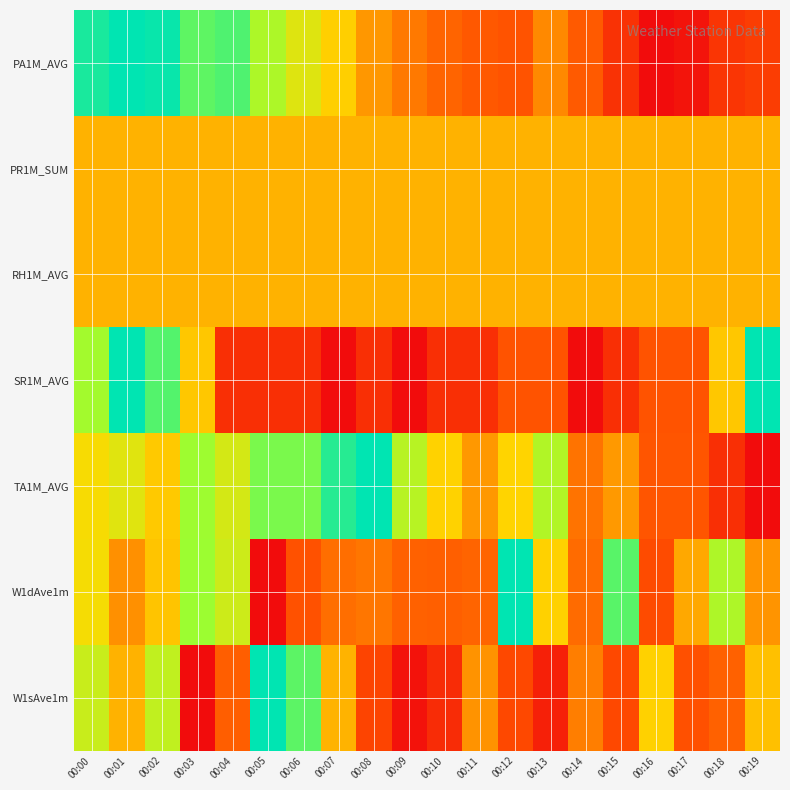

What is the spread (max minus min) of values at 00:01?

0.6